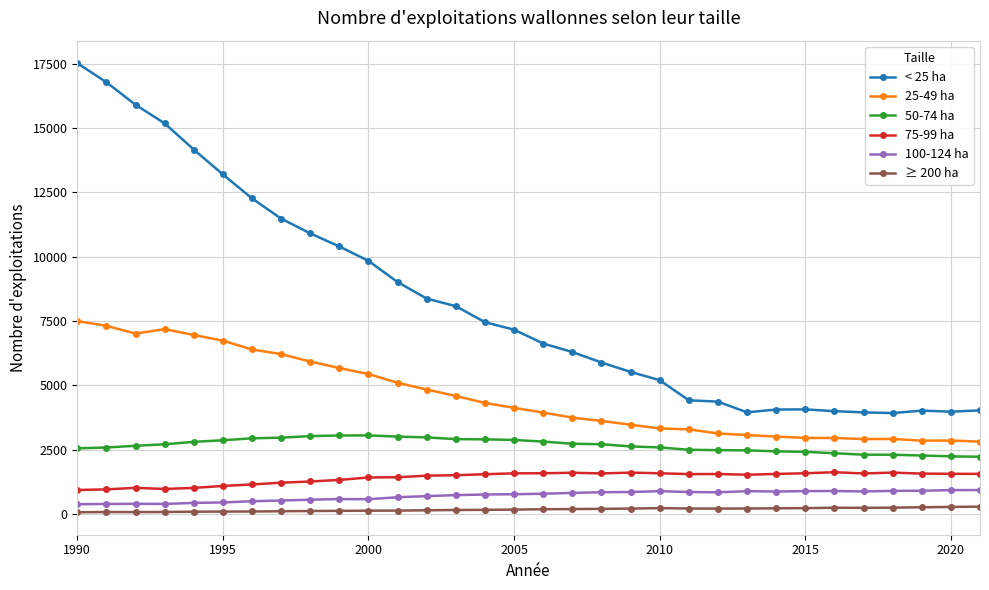

True or false: 25-49 ha and ≥ 200 ha cross at least once.

False